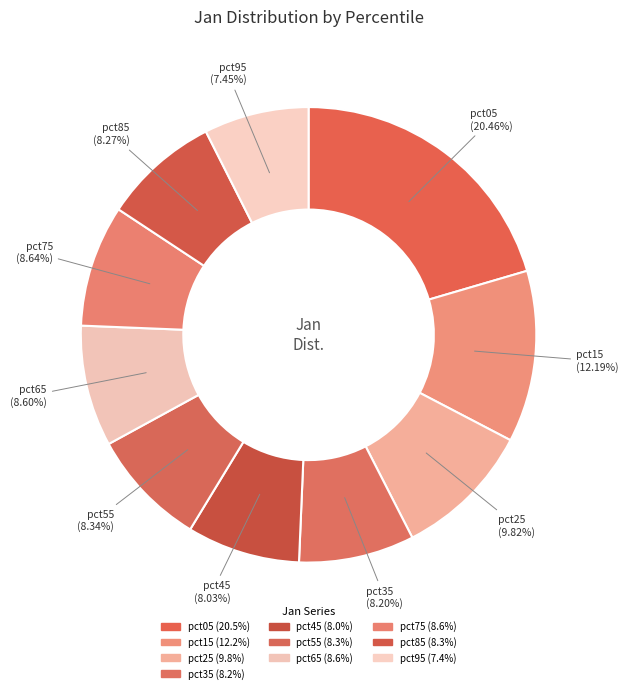

Which slice is the largest?

pct05